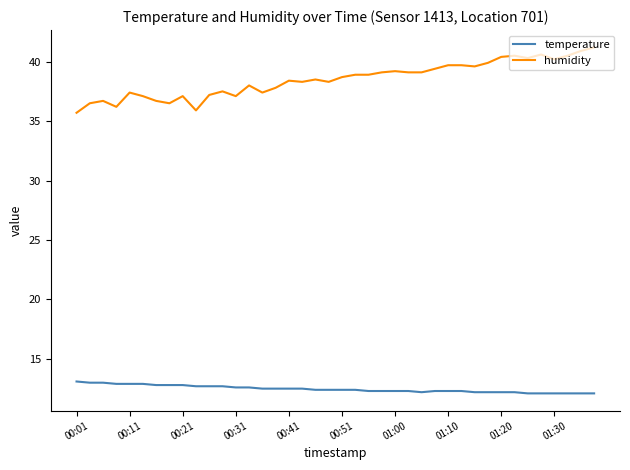

Which series has the widest spread of values?

humidity